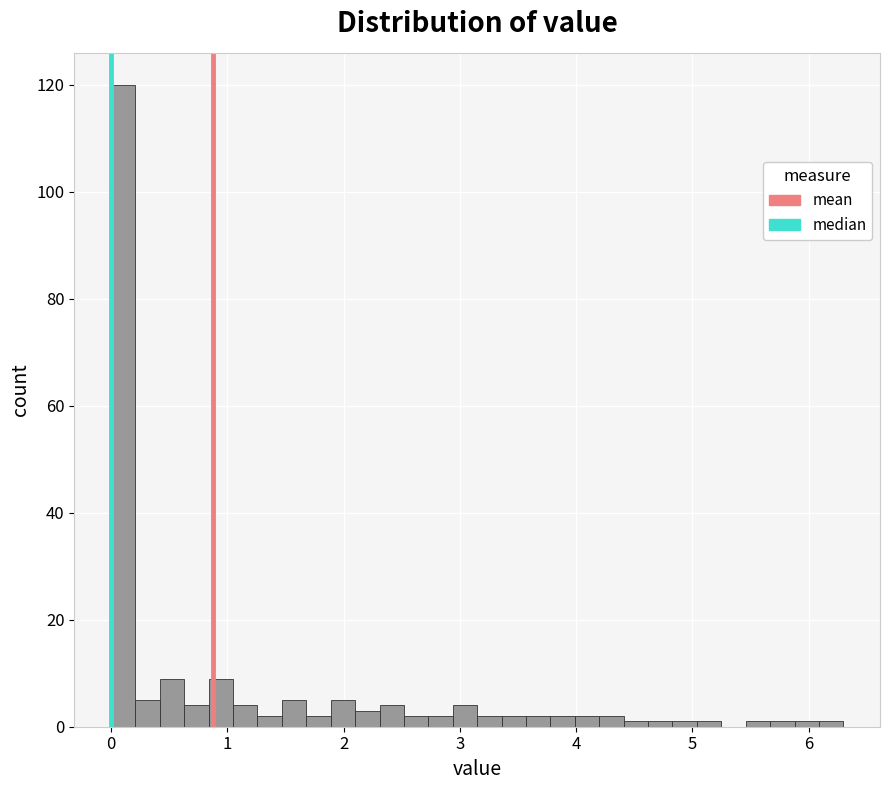

Read against the x-axis, roughly where is the centre of the tallest bar?

0.1